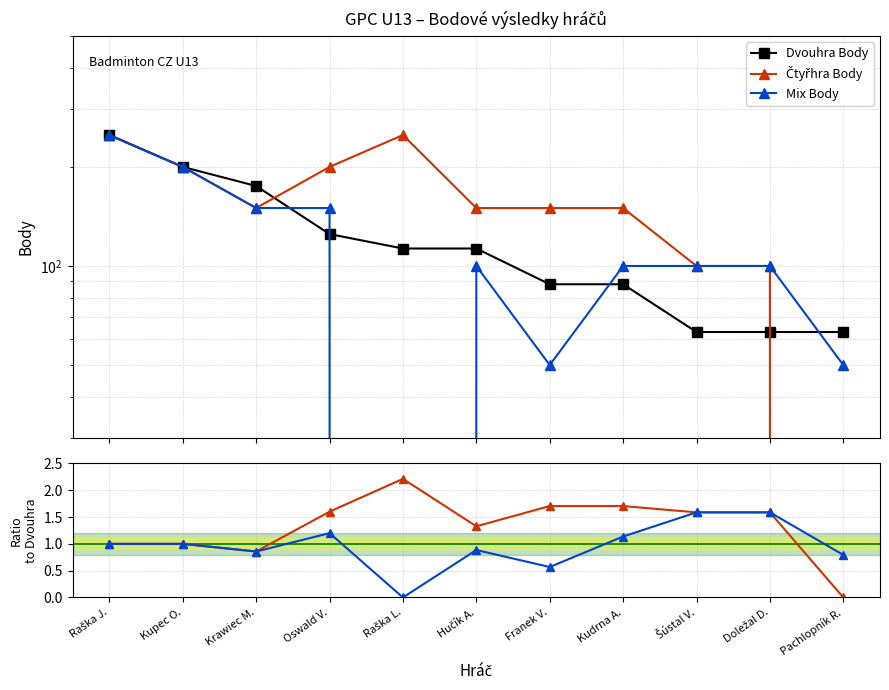

Reading left to right, transcribe all the data shown in this chart.

Dvouhra Body: Raška J.=250.0	Kupec O.=200.0	Krawiec M.=175.0	Oswald V.=125.0	Raška L.=113.0	Hučík A.=113.0	Franek V.=88.0	Kudrna A.=88.0	Šústal V.=63.0	Doležal D.=63.0	Pachlopník R.=63.0
Čtyřhra Body: Raška J.=250.0	Kupec O.=200.0	Krawiec M.=150.0	Oswald V.=200.0	Raška L.=250.0	Hučík A.=150.0	Franek V.=150.0	Kudrna A.=150.0	Šústal V.=100.0	Doležal D.=100.0	Pachlopník R.=0.0
Mix Body: Raška J.=250.0	Kupec O.=200.0	Krawiec M.=150.0	Oswald V.=150.0	Raška L.=0.0	Hučík A.=100.0	Franek V.=50.0	Kudrna A.=100.0	Šústal V.=100.0	Doležal D.=100.0	Pachlopník R.=50.0
Čtyřhra / Dvouhra: Raška J.=1.0	Kupec O.=1.0	Krawiec M.=0.9	Oswald V.=1.6	Raška L.=2.2	Hučík A.=1.3	Franek V.=1.7	Kudrna A.=1.7	Šústal V.=1.6	Doležal D.=1.6	Pachlopník R.=0.0
Mix / Dvouhra: Raška J.=1.0	Kupec O.=1.0	Krawiec M.=0.9	Oswald V.=1.2	Raška L.=0.0	Hučík A.=0.9	Franek V.=0.6	Kudrna A.=1.1	Šústal V.=1.6	Doležal D.=1.6	Pachlopník R.=0.8